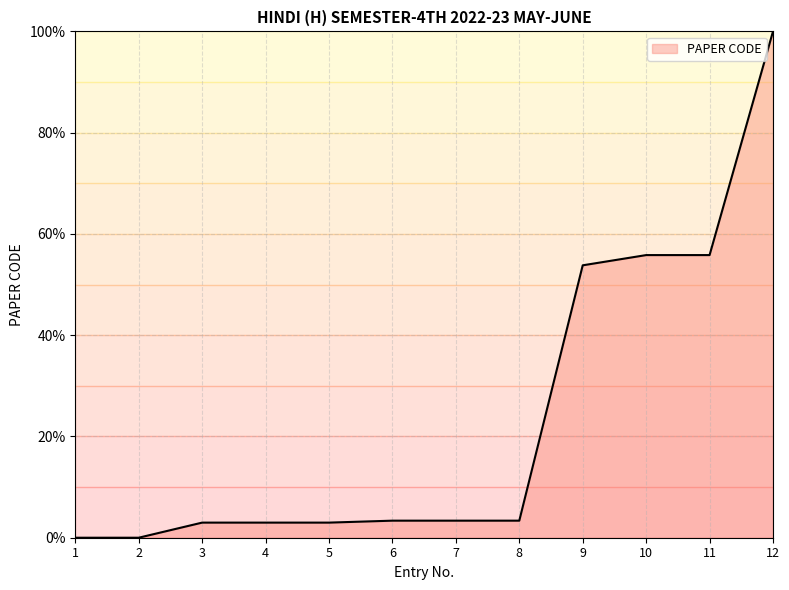

Where is the data nearest to the value 50?

9